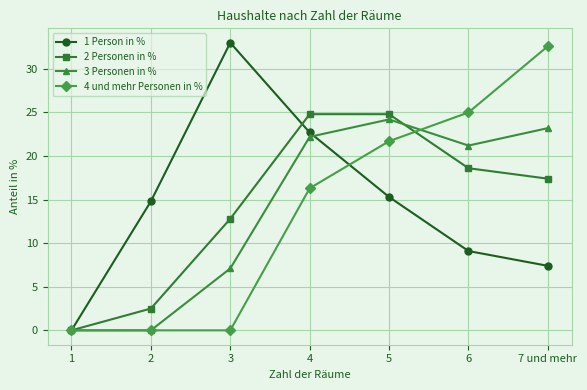

The 4 und mehr Personen in % series shows 32.6 at 7 und mehr. True or false?

True